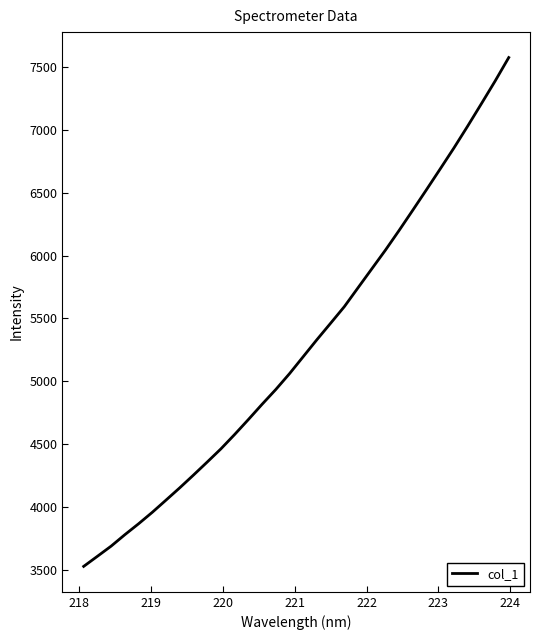

What is the difference between the maximum and minimum values?

4051.6